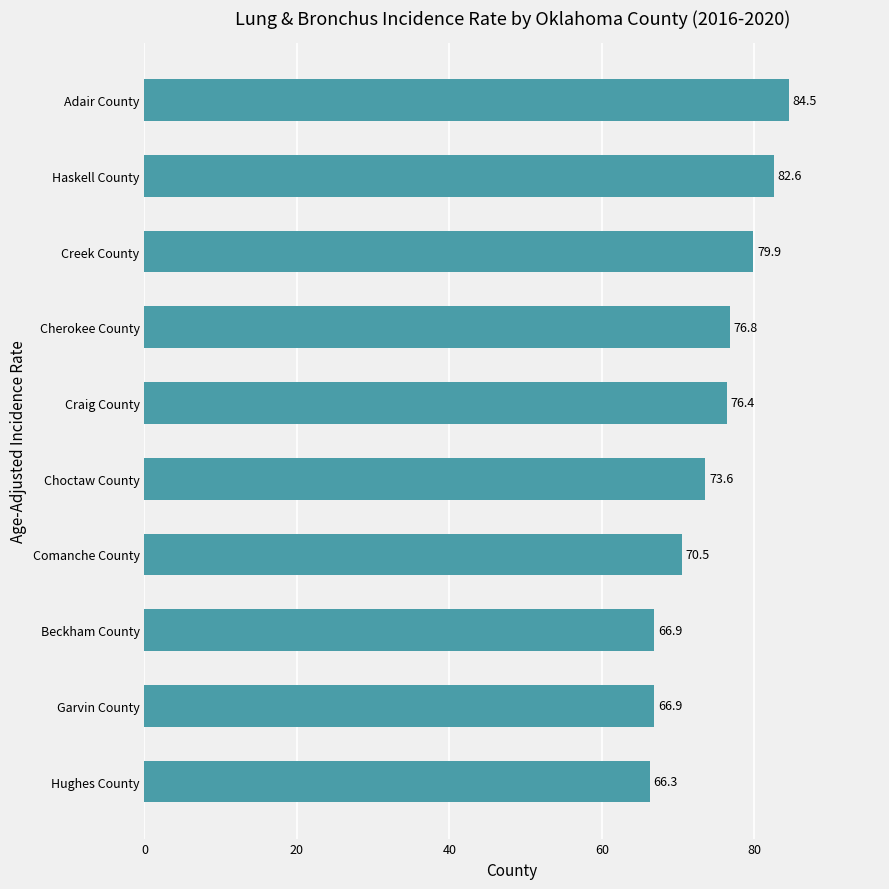

Reading bottom to top, what are all the values shown in this chart?

Hughes County=66.3	Garvin County=66.9	Beckham County=66.9	Comanche County=70.5	Choctaw County=73.6	Craig County=76.4	Cherokee County=76.8	Creek County=79.9	Haskell County=82.6	Adair County=84.5